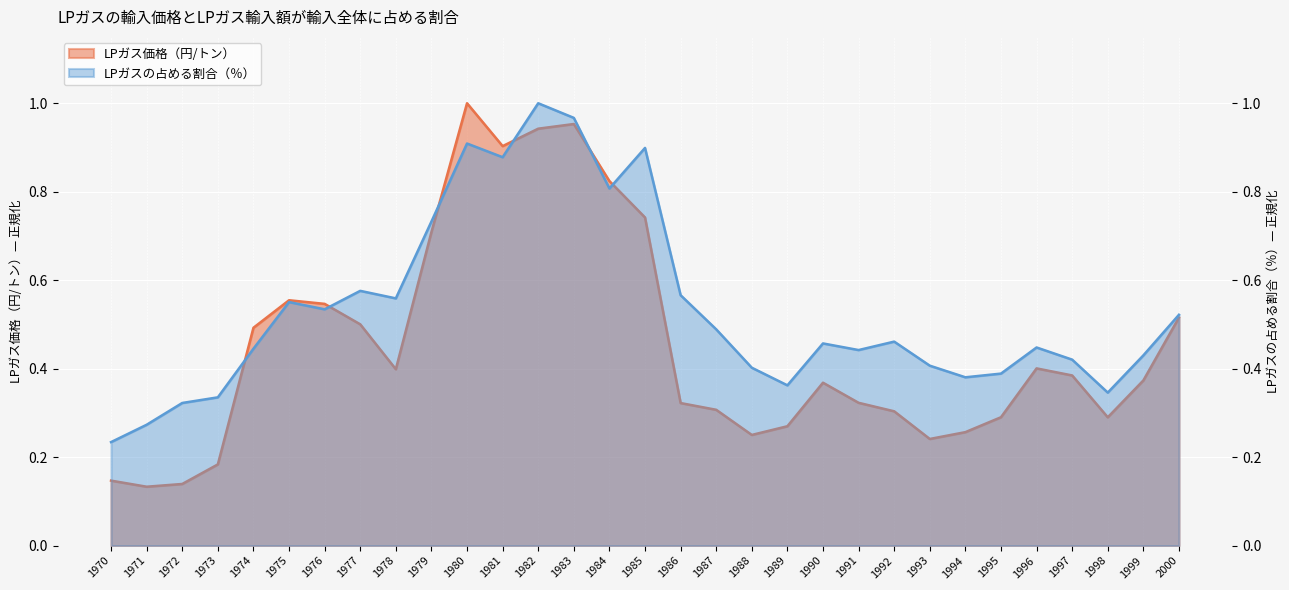

Reading left to right, extract all data points from this chart.

LPガス価格（円/トン）: 1970=0.1	1971=0.1	1972=0.1	1973=0.2	1974=0.5	1975=0.6	1976=0.5	1977=0.5	1978=0.4	1979=0.7	1980=1.0	1981=0.9	1982=0.9	1983=1.0	1984=0.8	1985=0.7	1986=0.3	1987=0.3	1988=0.3	1989=0.3	1990=0.4	1991=0.3	1992=0.3	1993=0.2	1994=0.3	1995=0.3	1996=0.4	1997=0.4	1998=0.3	1999=0.4	2000=0.5
LPガスの占める割合（％）: 1970=0.2	1971=0.3	1972=0.3	1973=0.3	1974=0.4	1975=0.6	1976=0.5	1977=0.6	1978=0.6	1979=0.7	1980=0.9	1981=0.9	1982=1.0	1983=1.0	1984=0.8	1985=0.9	1986=0.6	1987=0.5	1988=0.4	1989=0.4	1990=0.5	1991=0.4	1992=0.5	1993=0.4	1994=0.4	1995=0.4	1996=0.4	1997=0.4	1998=0.3	1999=0.4	2000=0.5